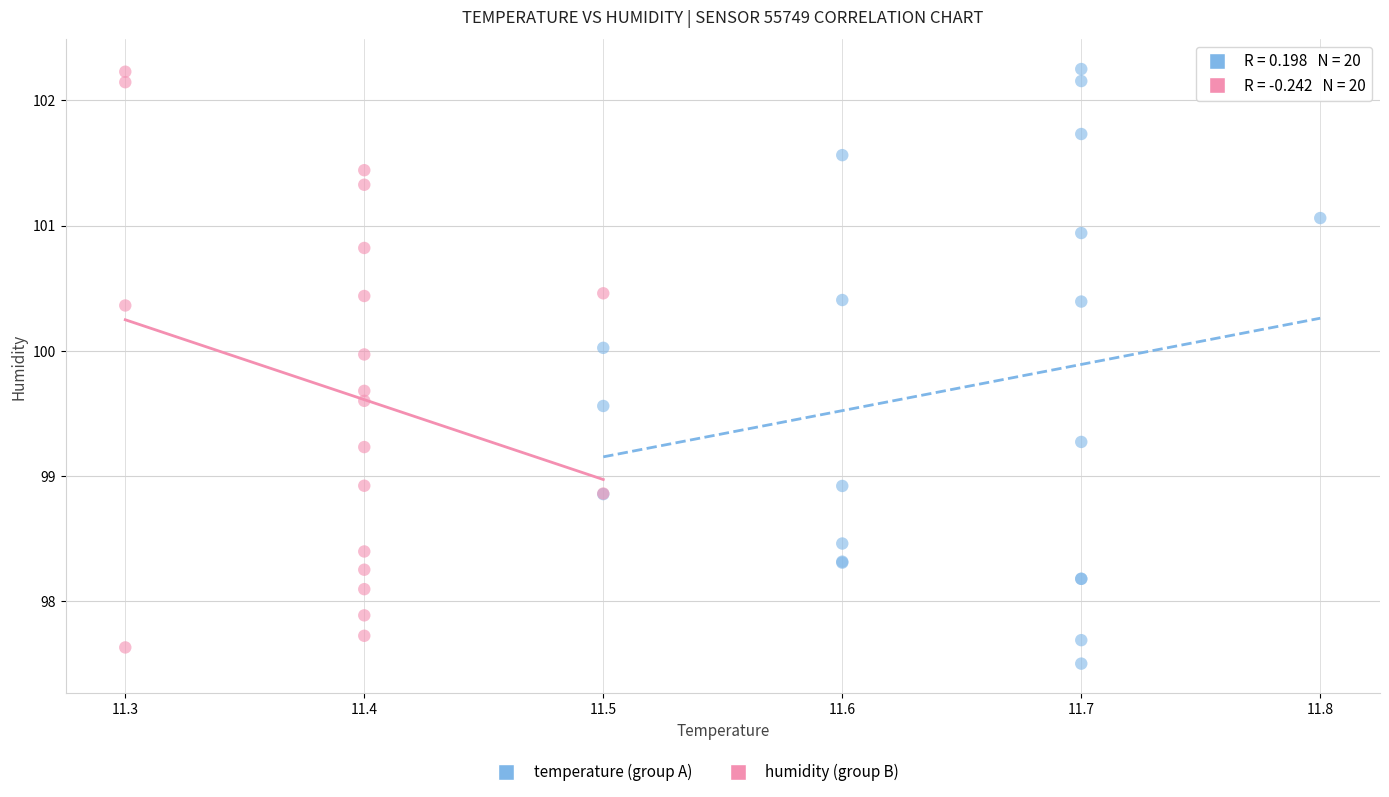

Which series has the widest spread of Y values?

temperature (group A)